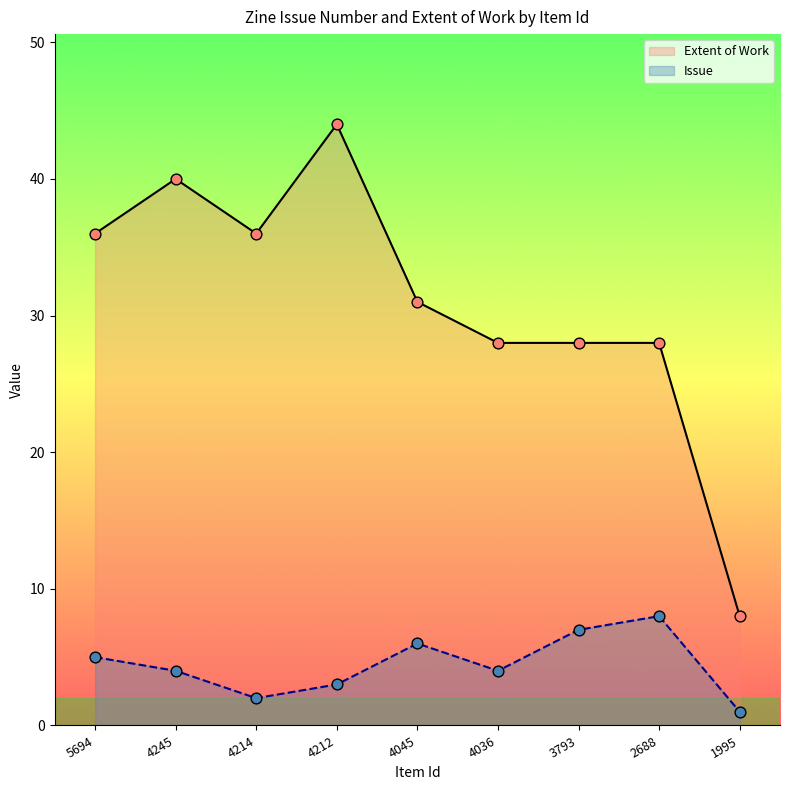

Which series contains the lowest Y value?

Issue